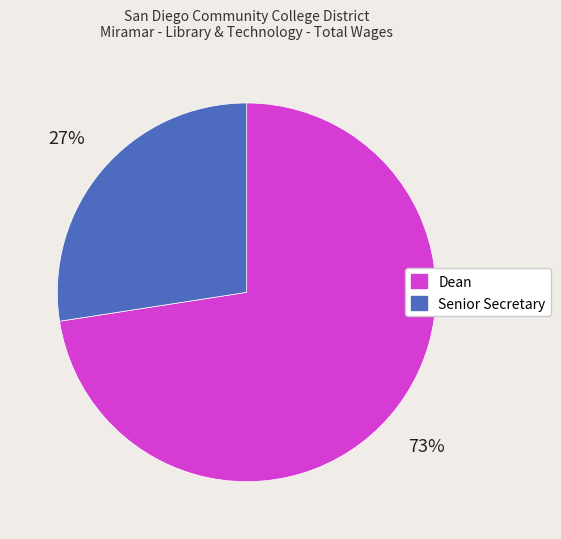

Combined, do Senior Secretary and Dean account for over 50%?

Yes